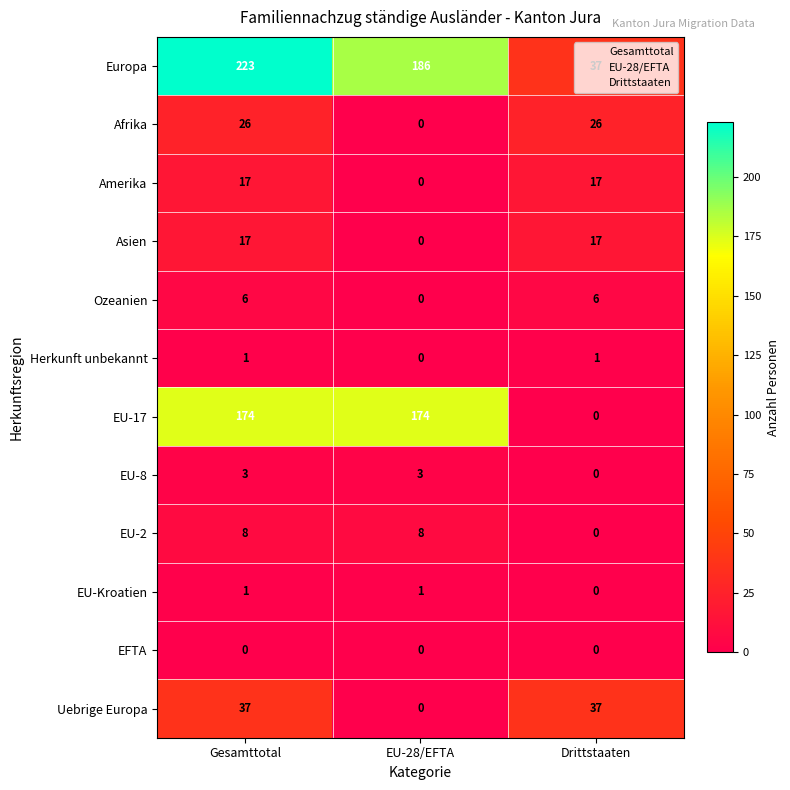

What is the minimum value for Europa?

37